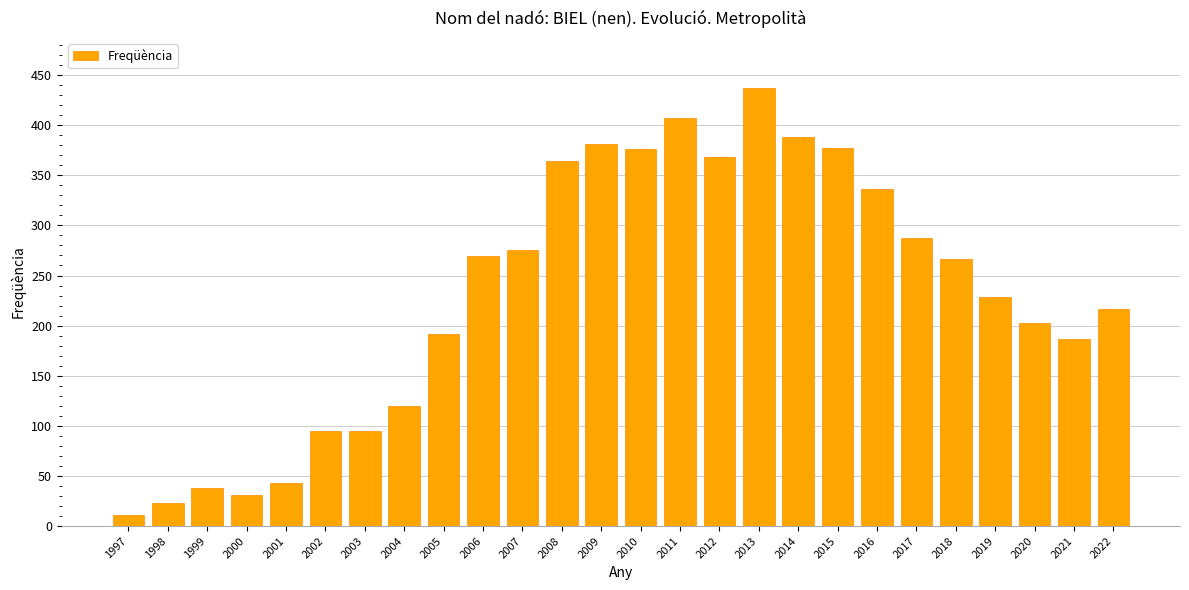

What value does the data have at 2016, to the nearest 10?

340